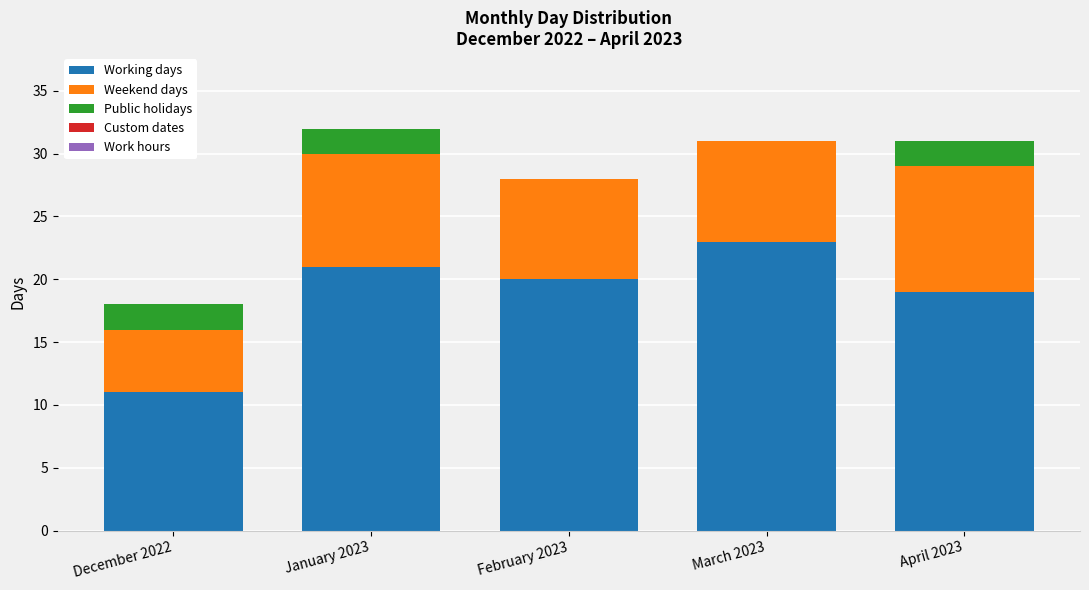

The value of Working days at April 2023 is 19. True or false?

True